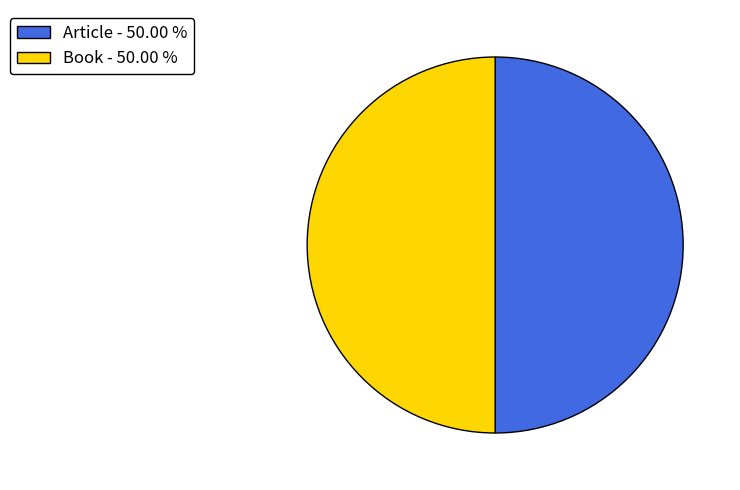

Is the sum of Article - 50.00 % and Book - 50.00 % greater than half?

Yes